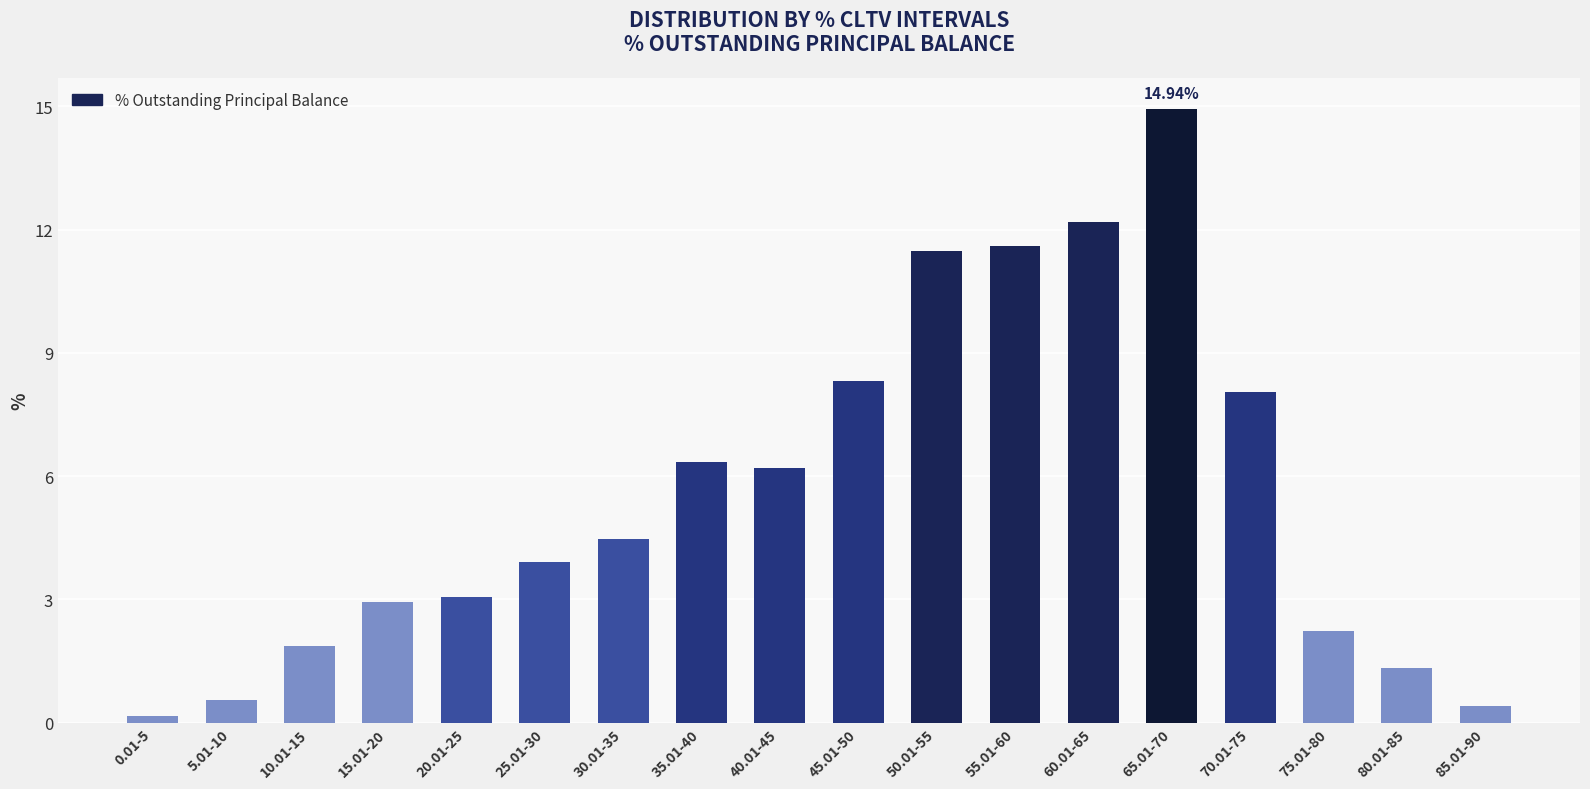

What is the sum of all values?

100.0